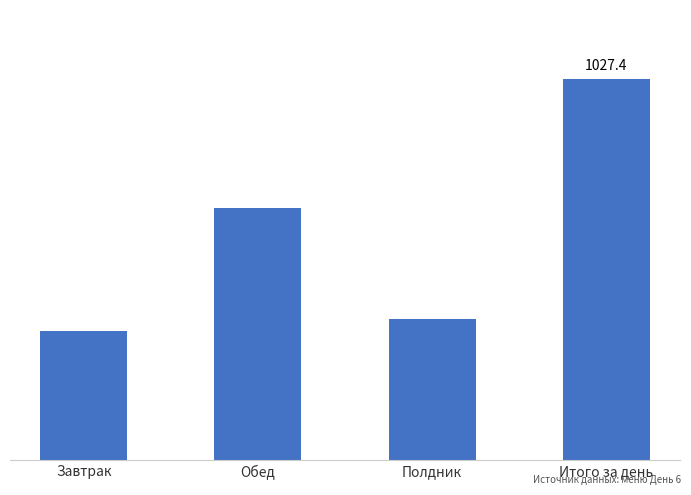

Does the chart contain any negative values?

No